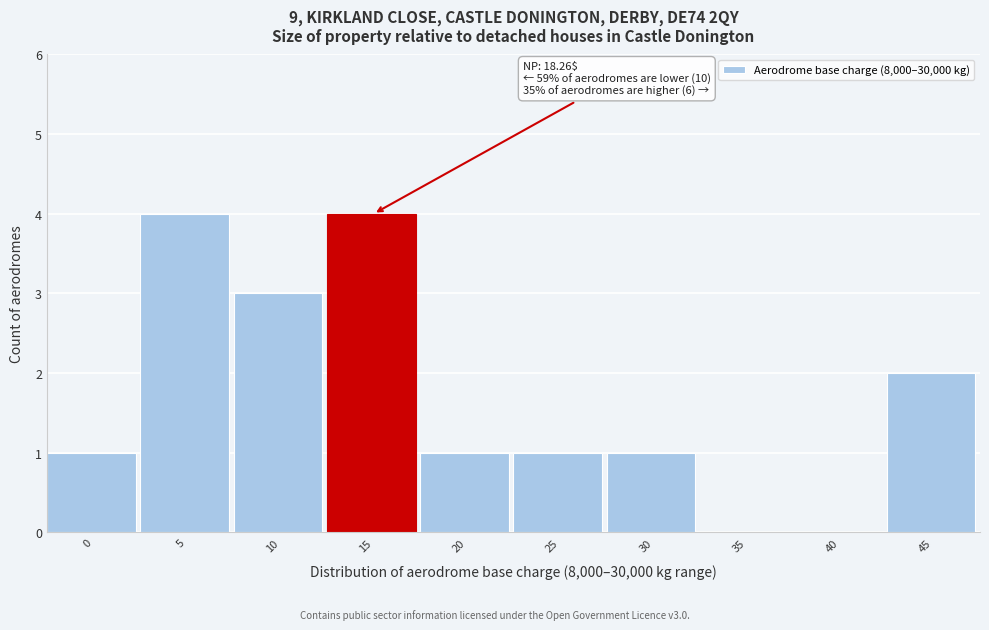

Reading left to right, transcribe all the data shown in this chart.

0=1	5=4	10=3	15=4	20=1	25=1	30=1	35=0	40=0	45=2